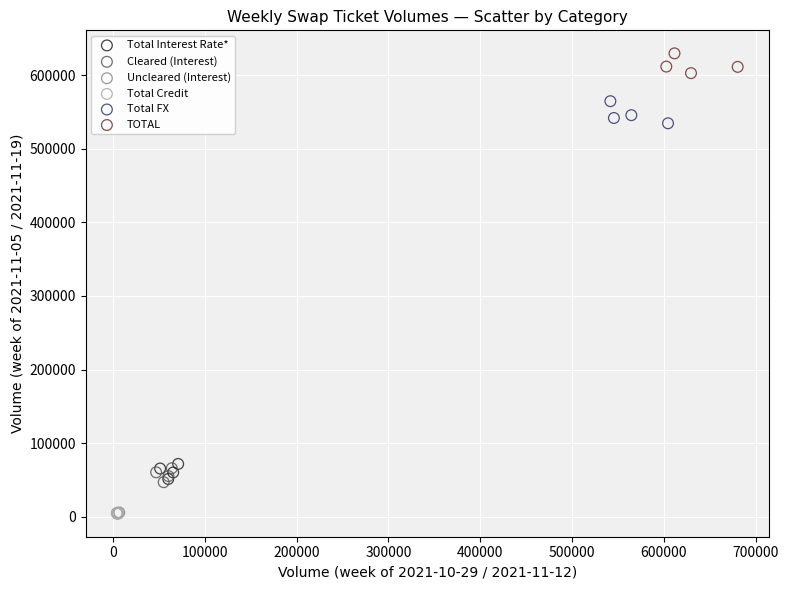

What are all the series names shown in the legend?

Total Interest Rate*, Cleared (Interest), Uncleared (Interest), Total Credit, Total FX, TOTAL